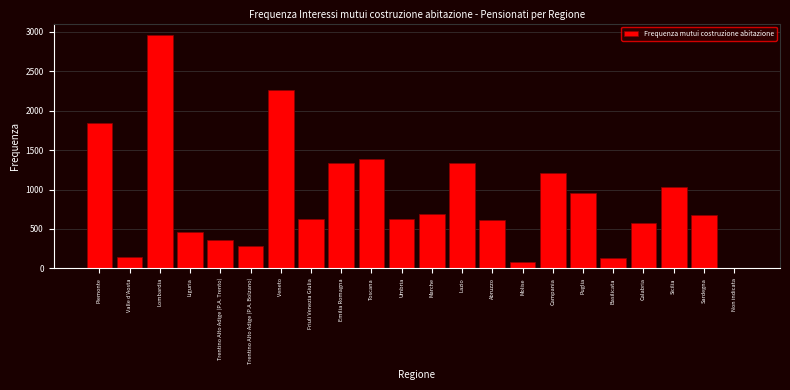

Which has a higher value, Campania or Calabria?

Campania